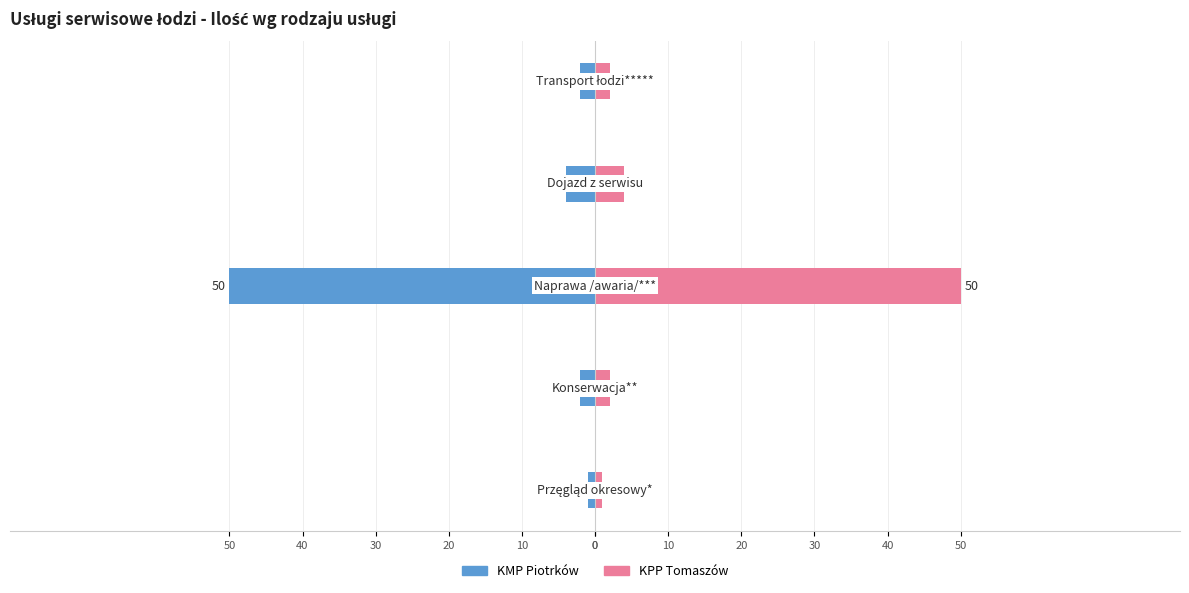

Are the bars grouped side by side (vs. stacked)?

Yes